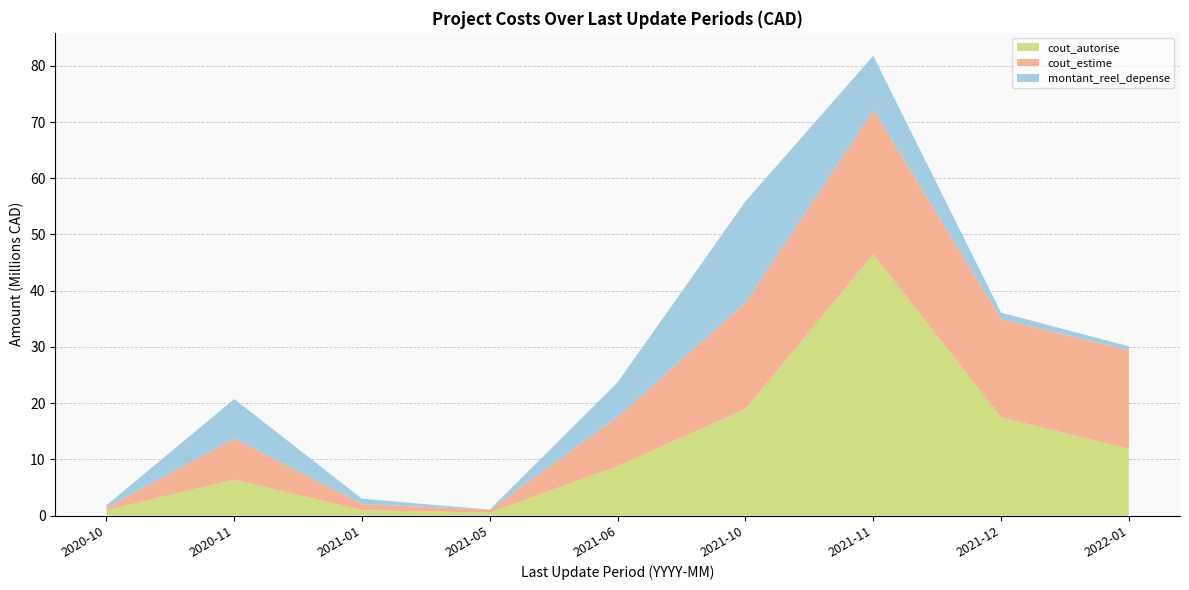

Reading left to right, transcribe all the data shown in this chart.

cout_autorise: 2020-10=943300	2020-11=6378400	2021-01=939100	2021-05=516900	2021-06=8791300	2021-10=18961800	2021-11=46459500	2021-12=17456200	2022-01=11844400
cout_estime: 2020-10=481000	2020-11=7325900	2021-01=1092500	2021-05=516900	2021-06=8791300	2021-10=18961000	2021-11=25667500	2021-12=17456200	2022-01=17518400
montant_reel_depense: 2020-10=411300	2020-11=7005700	2021-01=943900	2021-05=27400	2021-06=6117200	2021-10=17967900	2021-11=9644500	2021-12=1183300	2022-01=735800